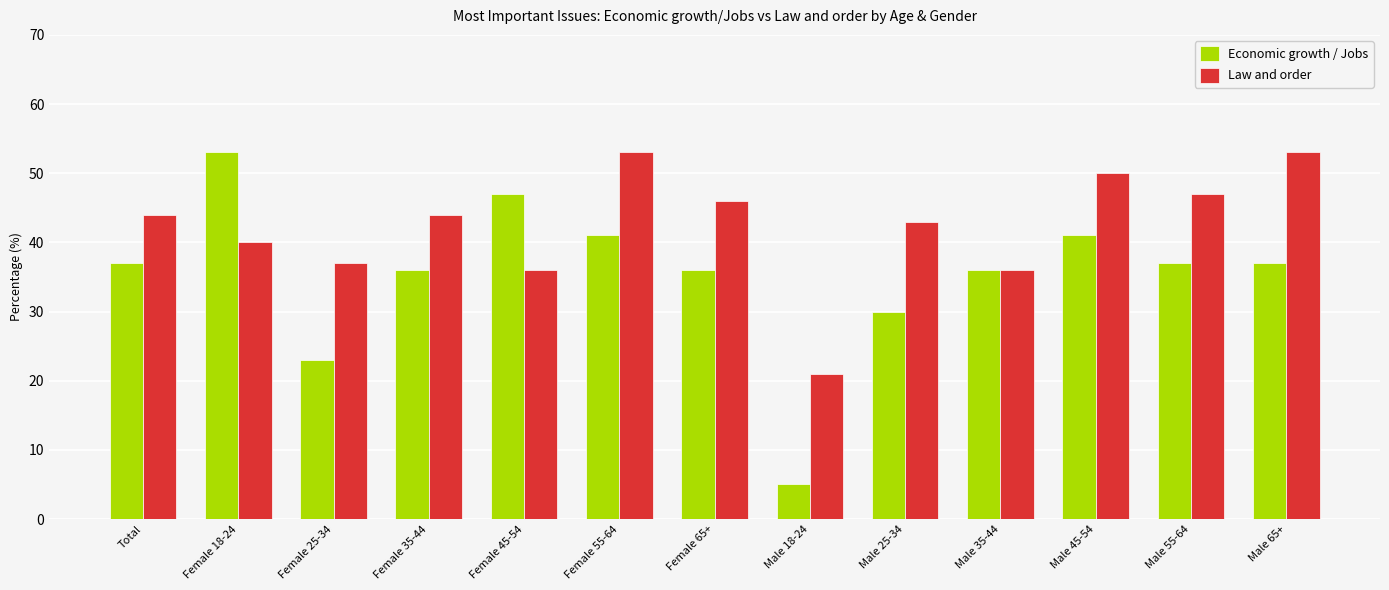

What are all the series names shown in the legend?

Economic growth / Jobs, Law and order